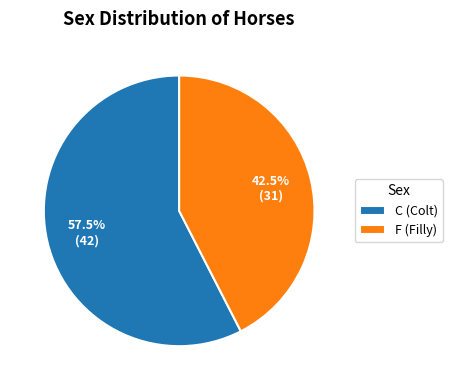

To the nearest percent, what is the difference between the C and F slice percentages?

15%